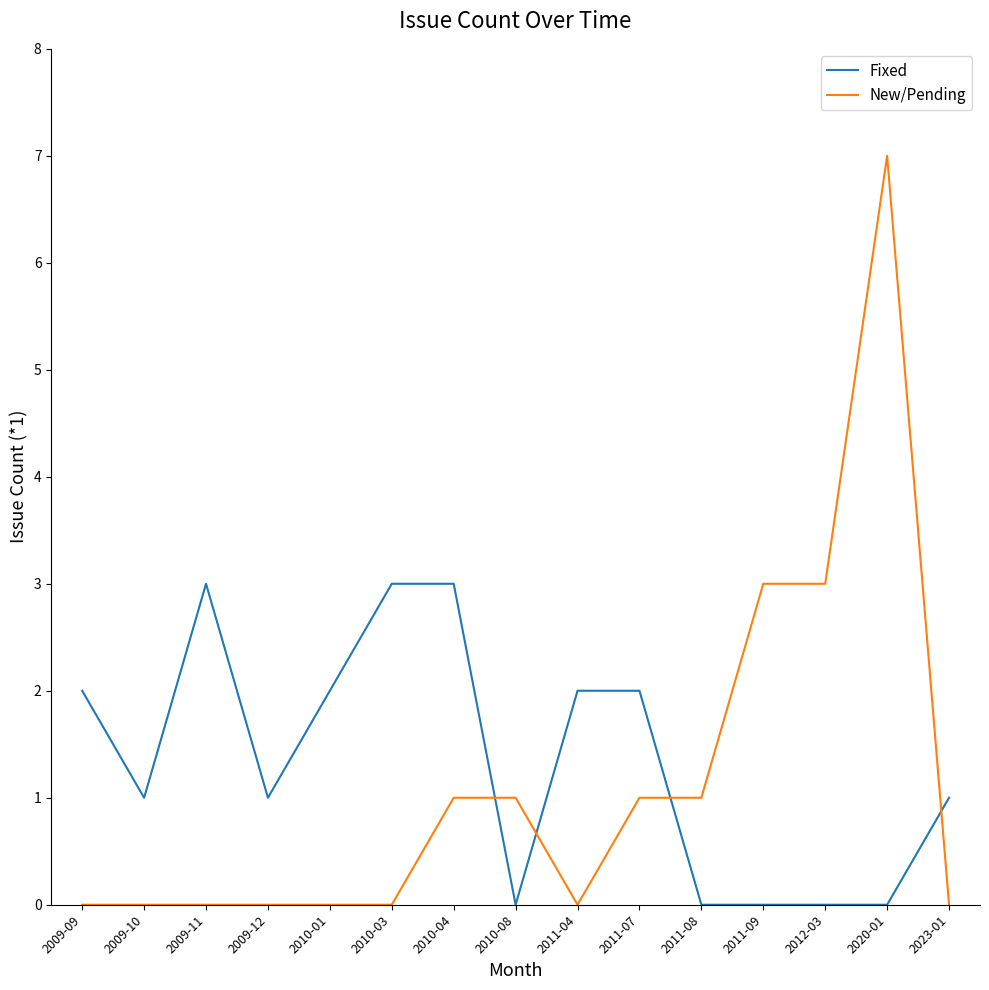

Is this an area chart (filled region under the line)?

No